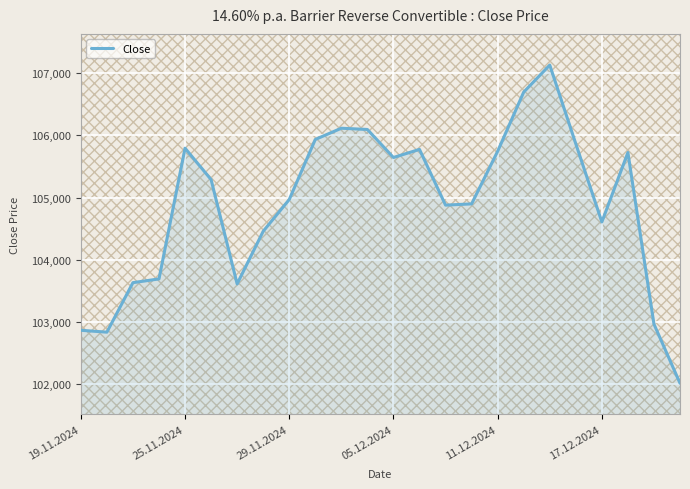

What is the change in value from 19.11.2024 to 9?

+3065